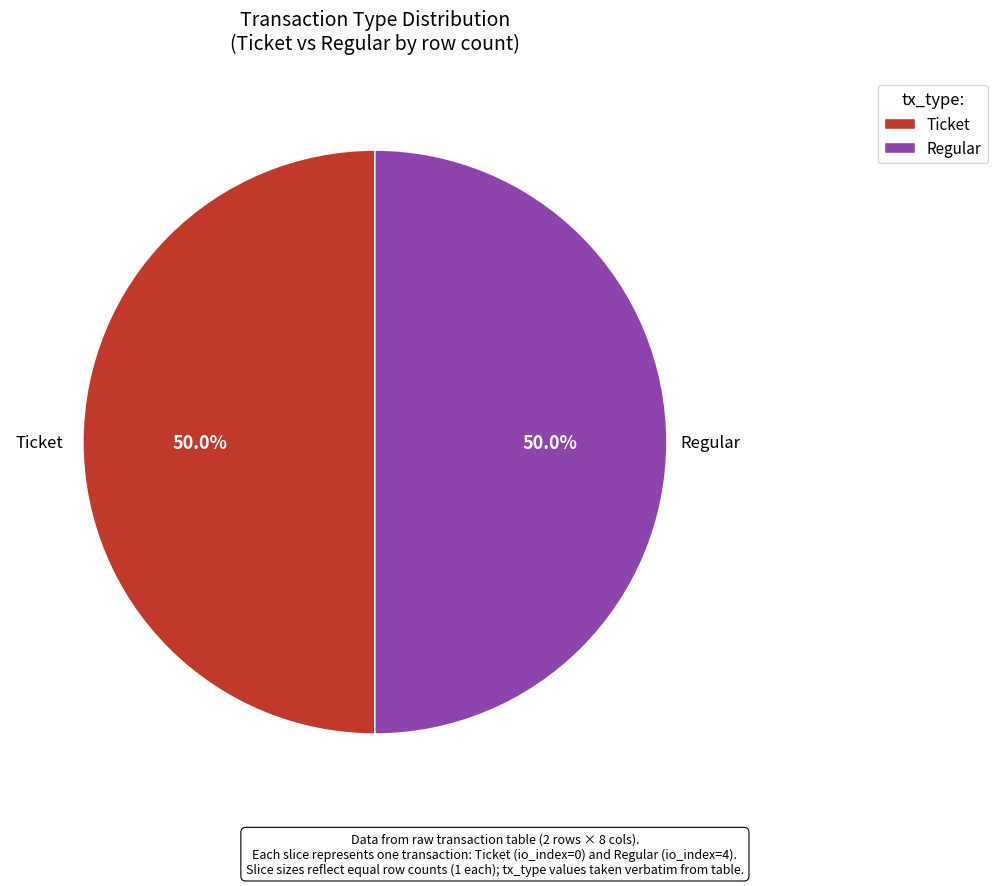

How many slices are in this pie chart?

2